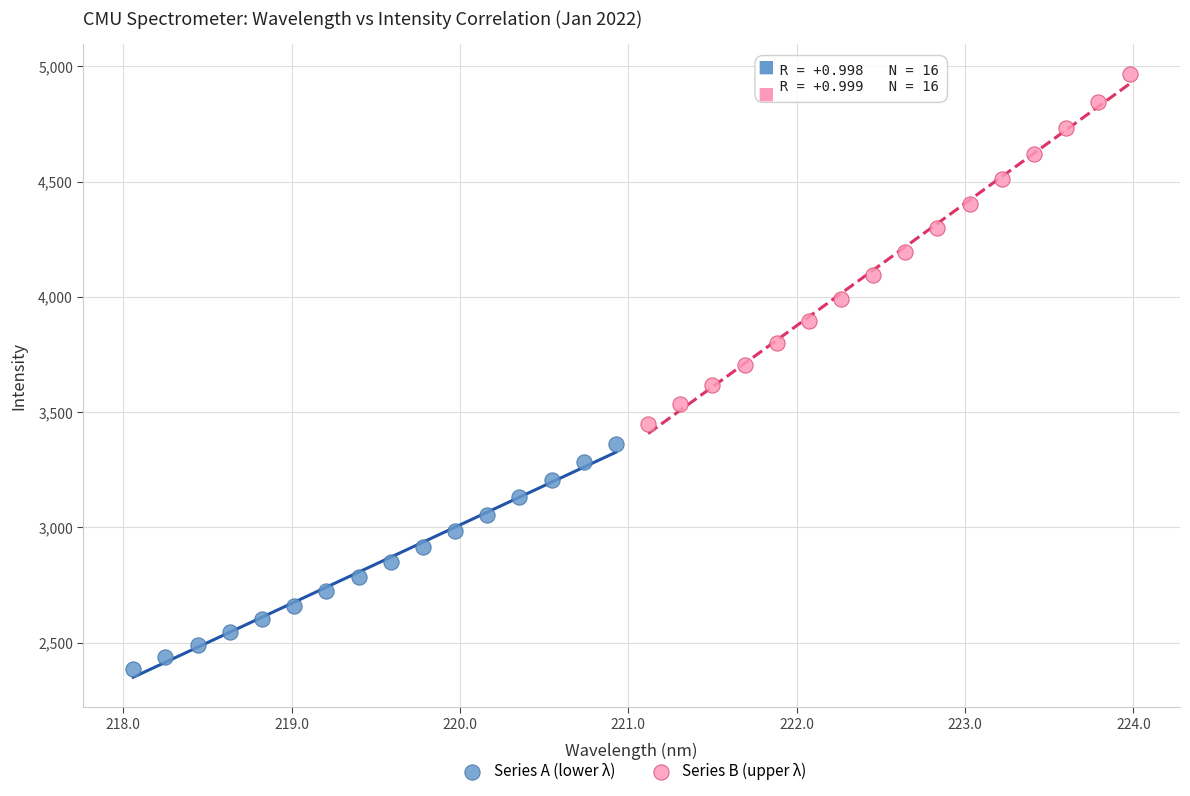

Which series has the largest Y range (max minus min)?

Series B (upper λ)